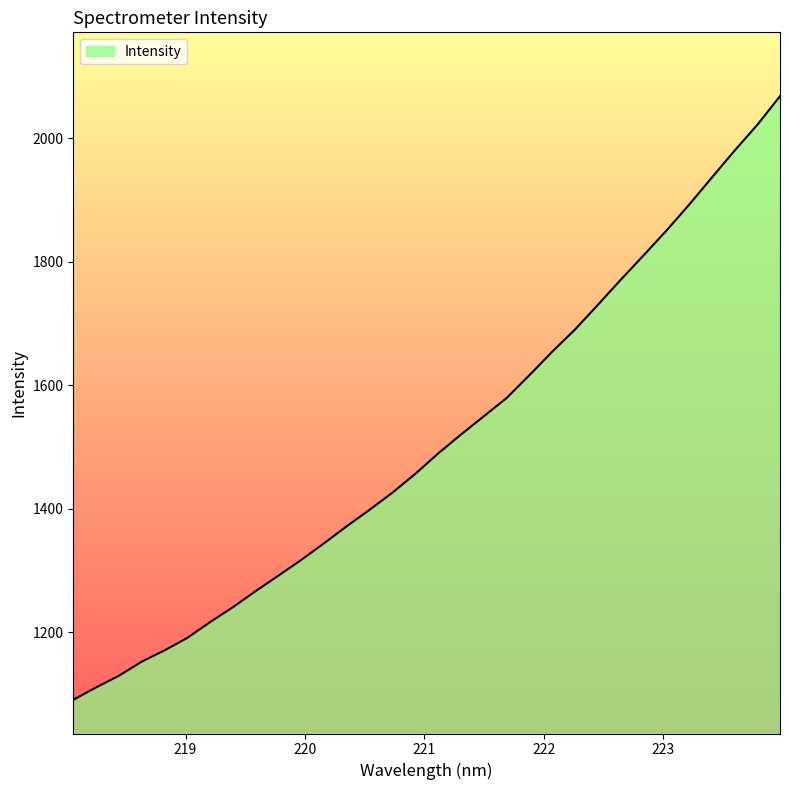

Count the number of categories in the chart.

32